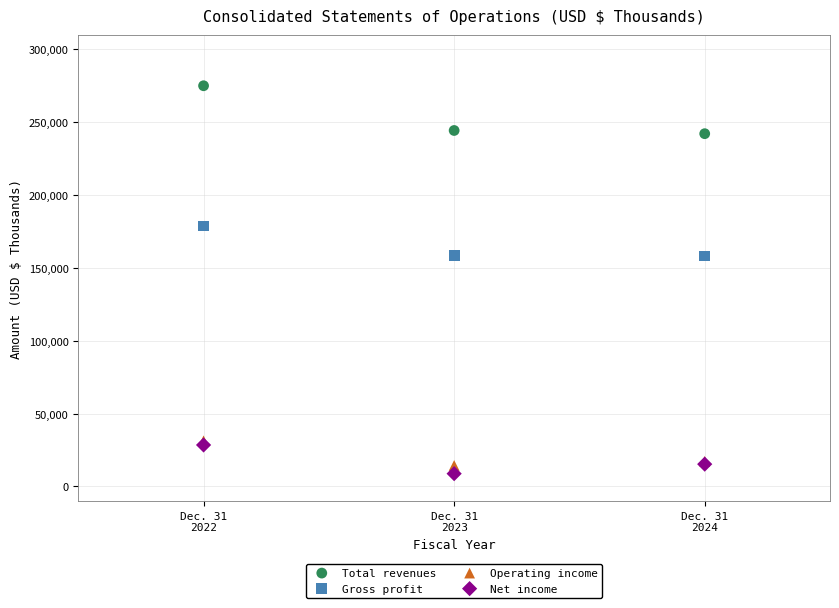

Which series has the widest spread of Y values?

Total revenues